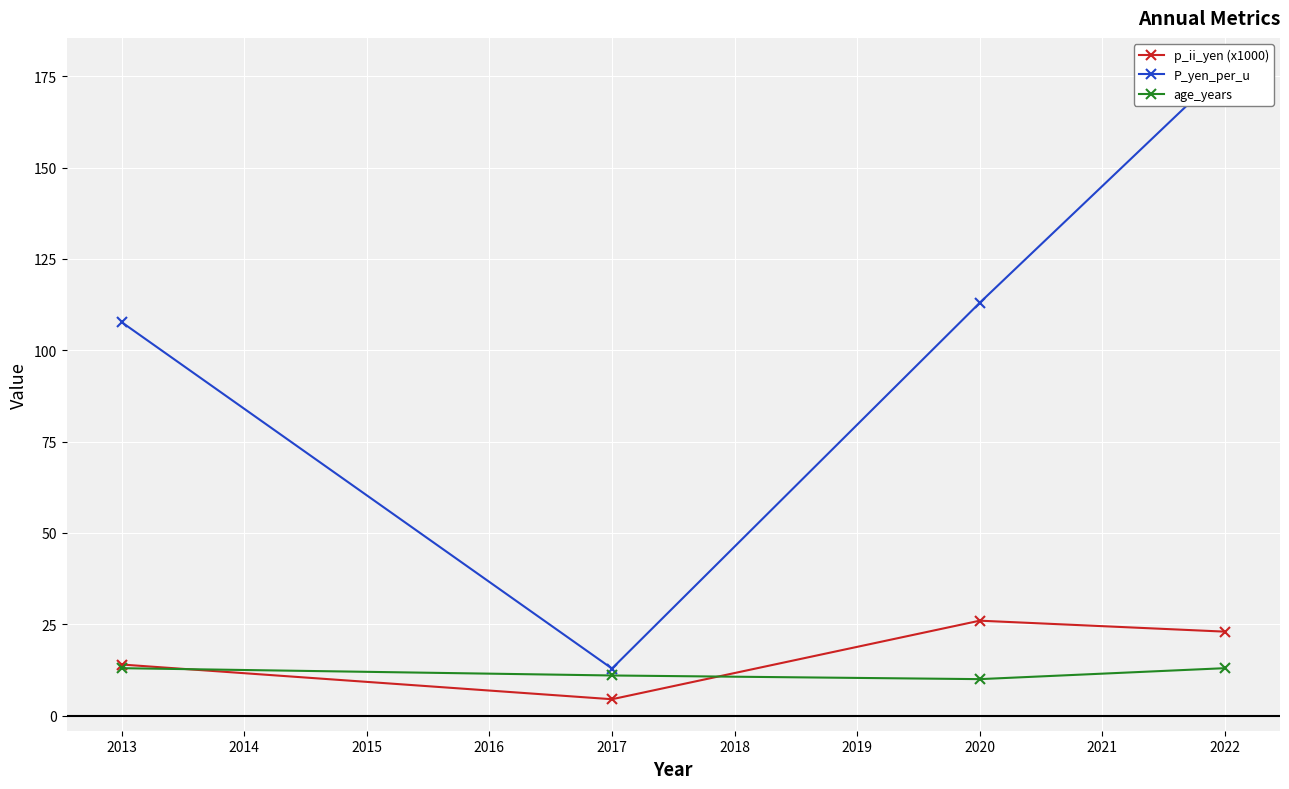

What are all the series names shown in the legend?

p_ii_yen (x1000), P_yen_per_u, age_years